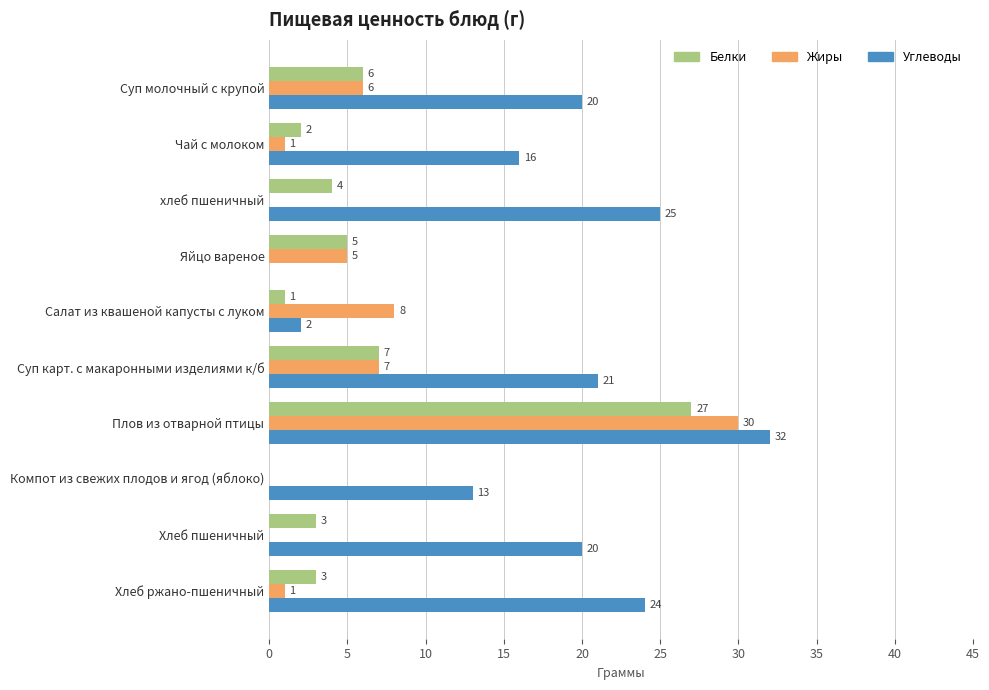

At which label is Жиры closest to 15?

Салат из квашеной капусты с луком